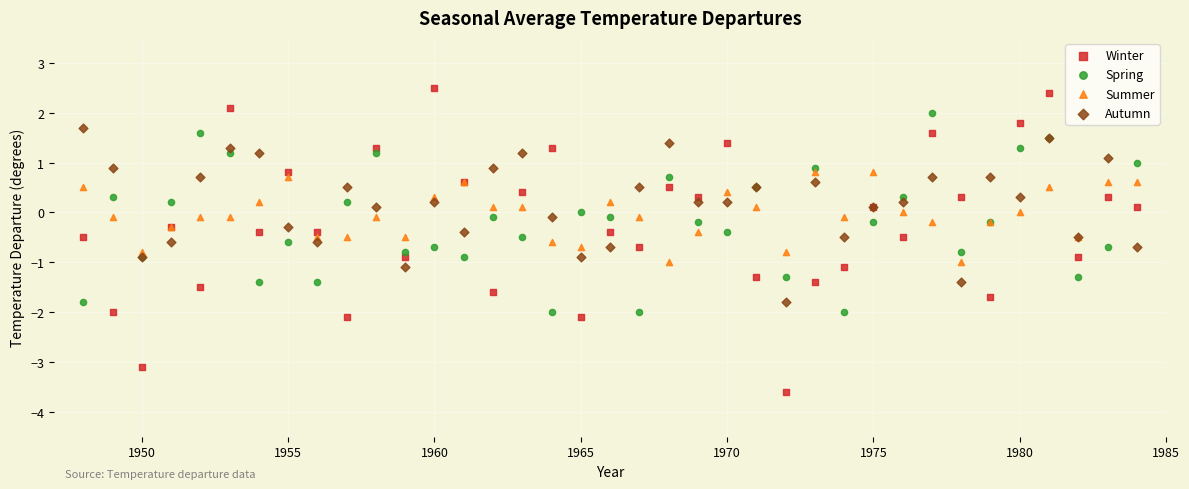

Which series reaches the minimum Y coordinate?

Winter